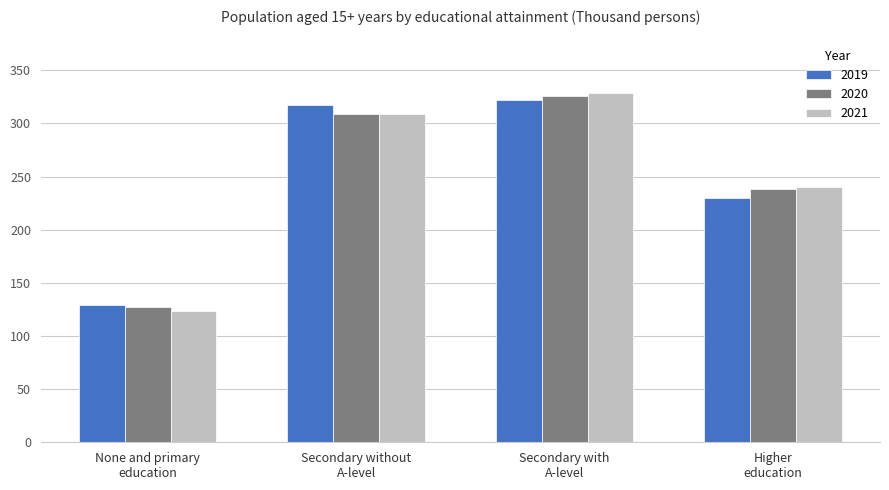

What is the difference between the 2019 values at Secondary without
A-level and None and primary
education?

188.6